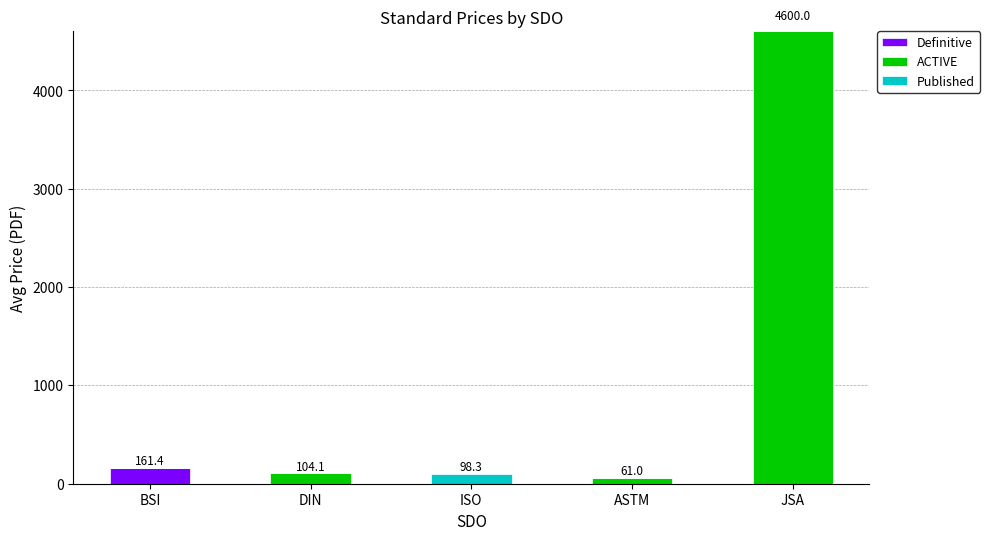

The value of Definitive at DIN is 0.0. True or false?

True